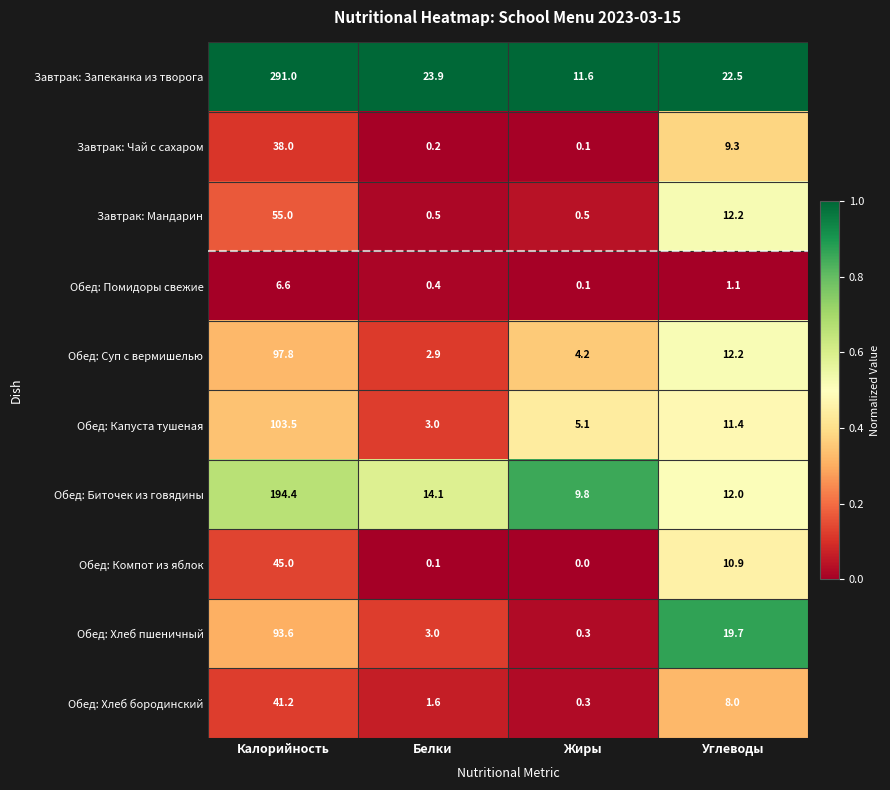

Is it true that Обед: Суп с вермишелью equals 97.8 at Калорийность?

True